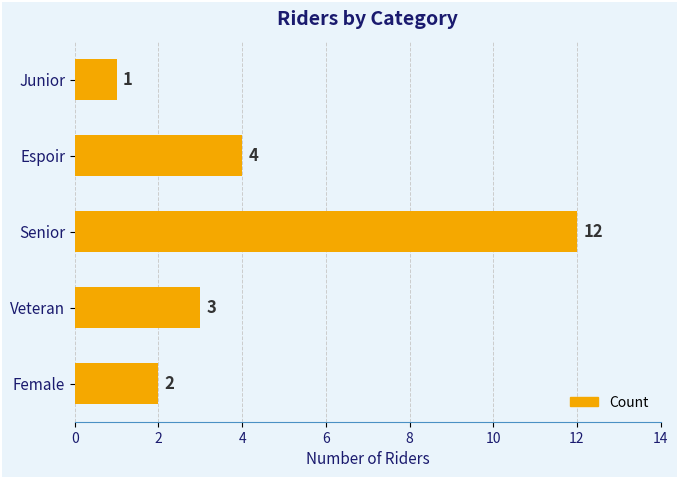

What is the difference between the maximum and minimum values?

11